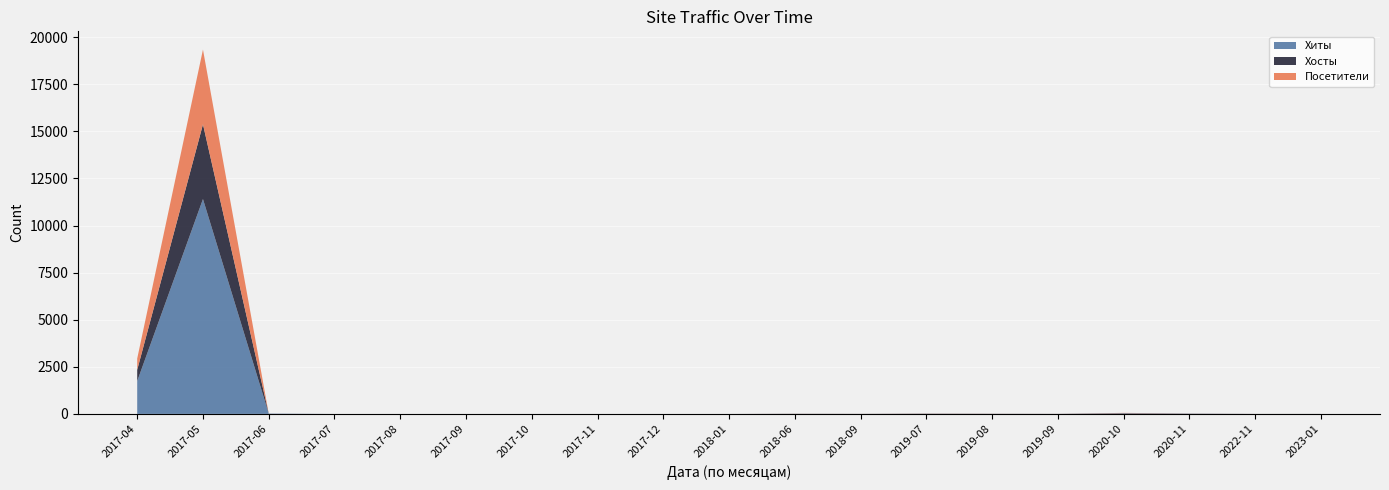

Reading left to right, transcribe all the data shown in this chart.

Хиты: 1741	11407	17	0	0	0	0	0	0	0	4	2	8	4	2	25	12	1	1
Хосты: 599	3969	1	0	0	0	0	0	0	0	4	2	6	4	2	15	5	1	1
Посетители: 599	3969	1	0	0	0	0	0	0	0	4	2	7	4	2	15	5	1	1